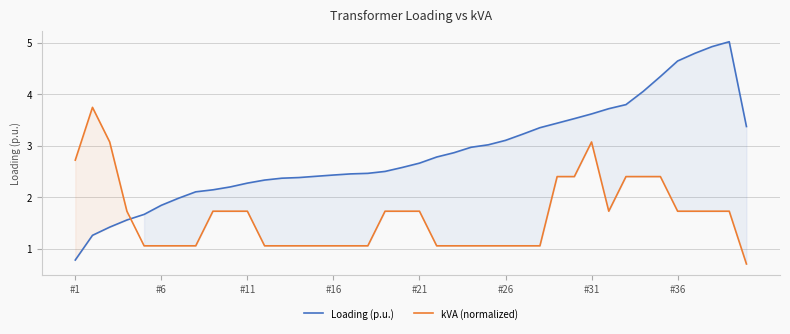

What are all the series names shown in the legend?

Loading (p.u.), kVA (normalized)